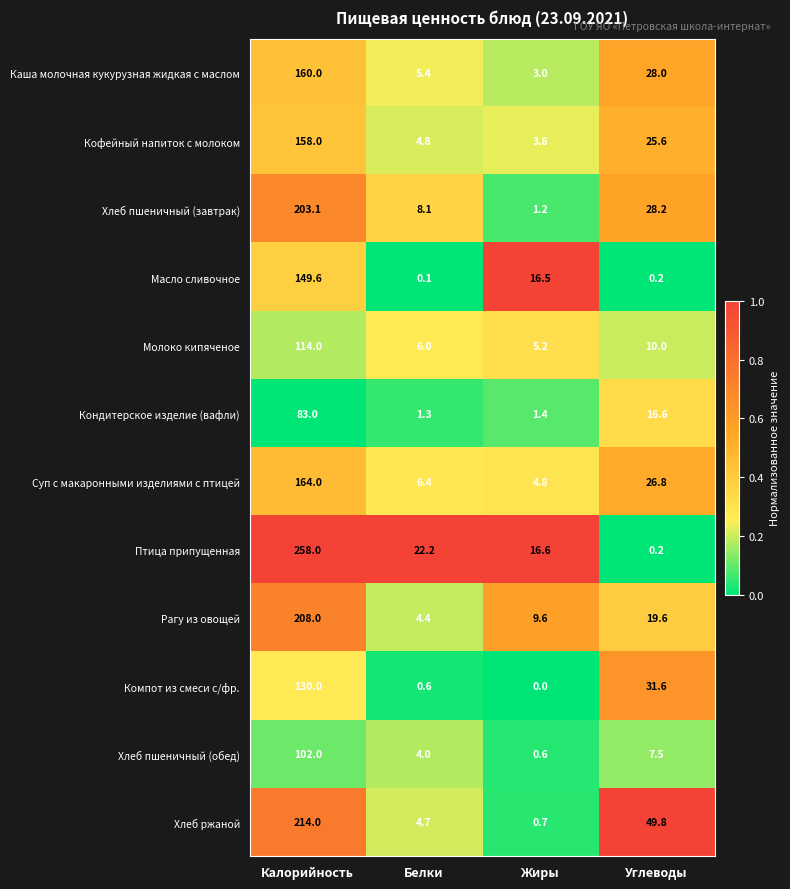

How many categories are shown in the chart?

4